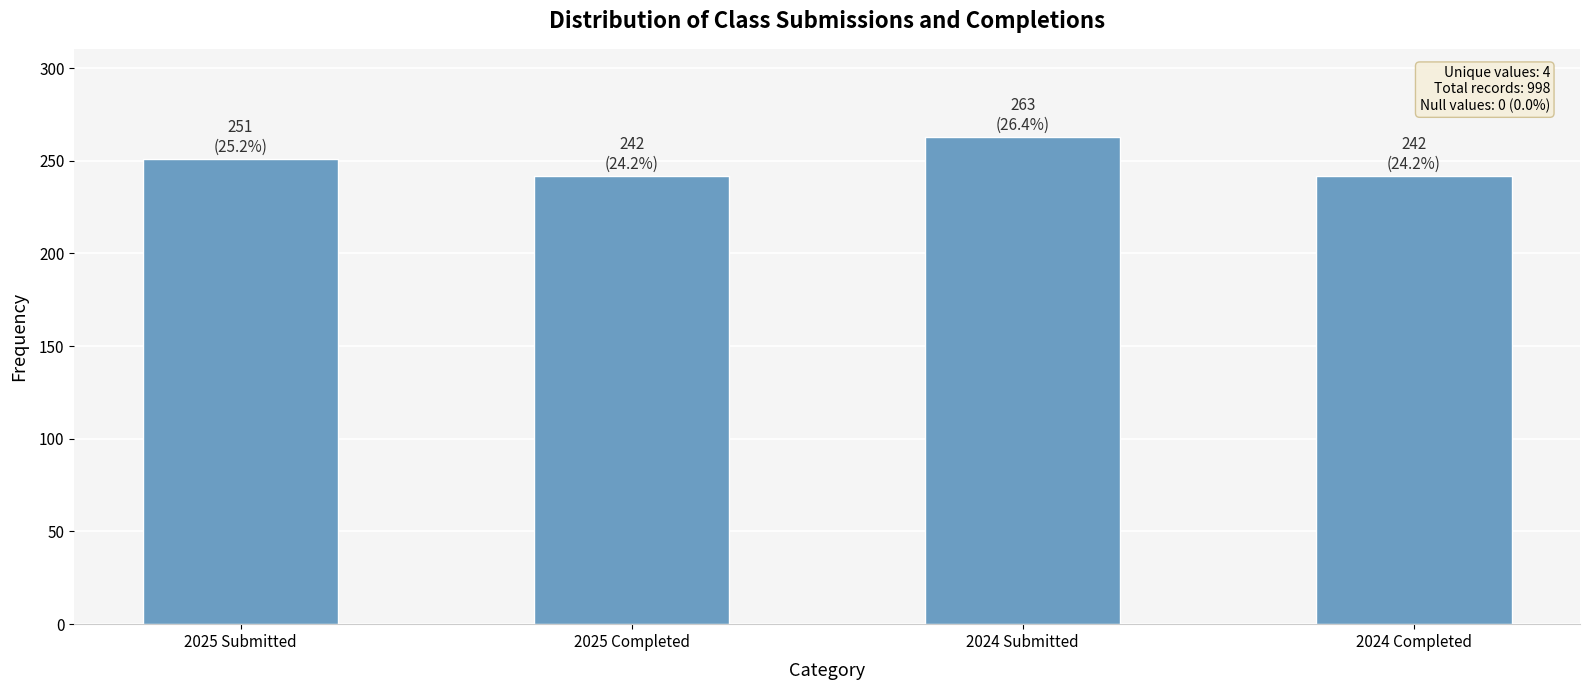

The chart shows a value of 263 at 2024 Submitted. True or false?

True